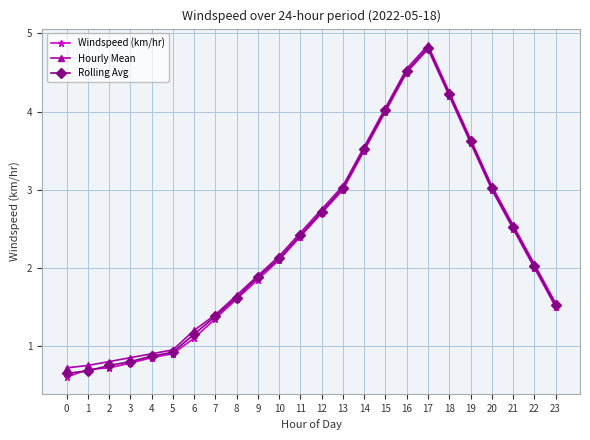

At which label does Rolling Avg reach its peak?

17